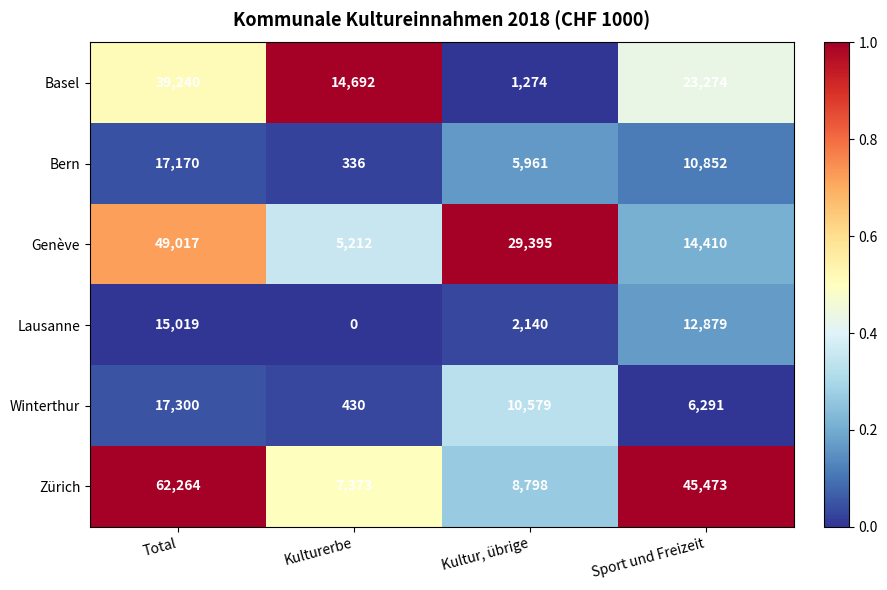

At which label does Zürich reach its minimum?

Kulturerbe